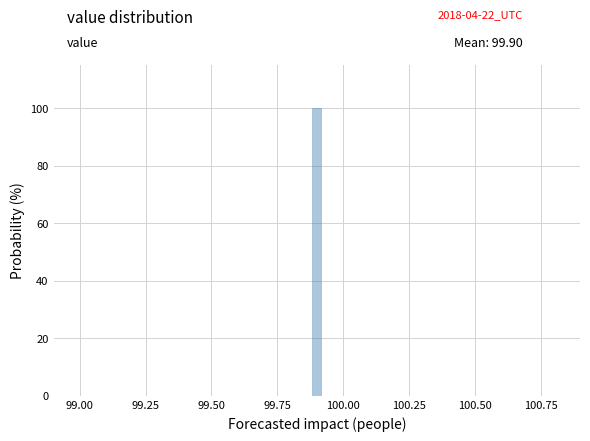

Read against the x-axis, roughly where is the centre of the tallest bar?

99.90